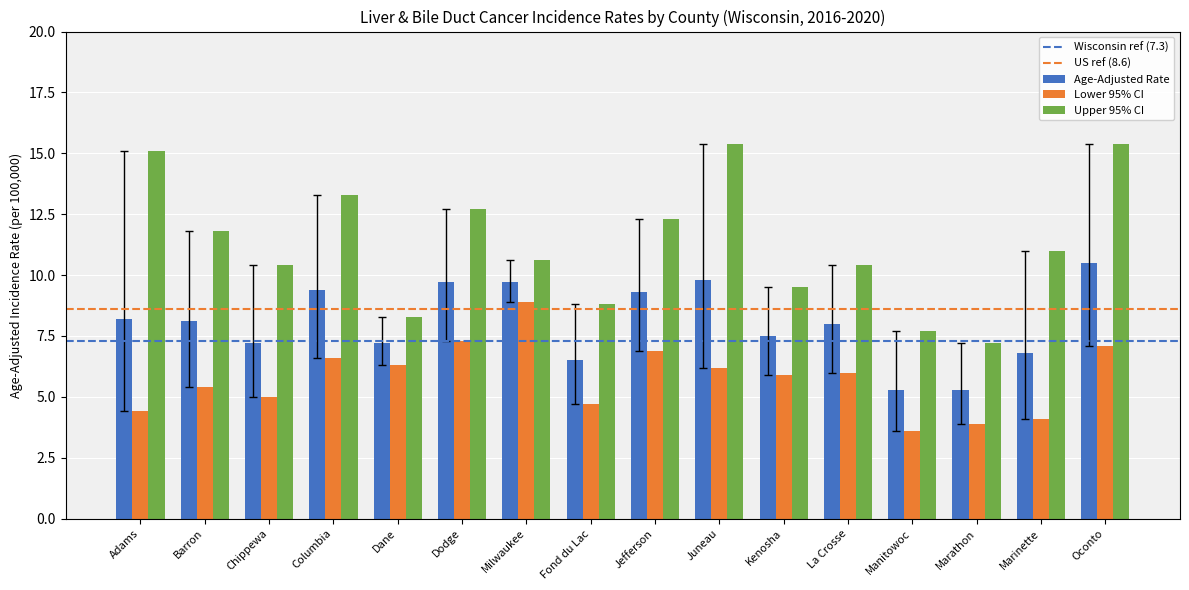

List the series in order of their peak value, lowest first.

Lower 95% CI, Age-Adjusted Rate, Upper 95% CI